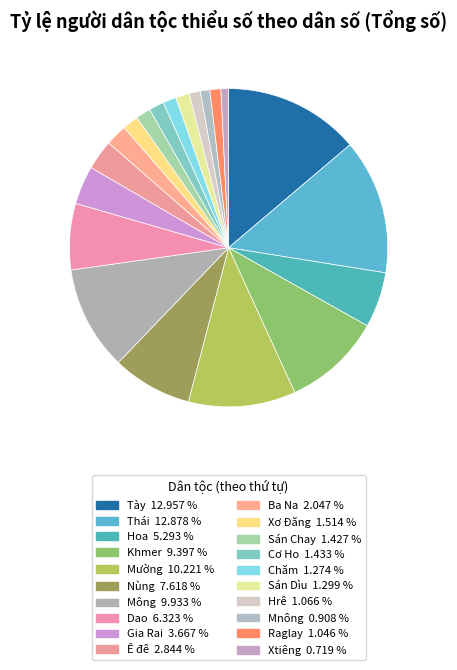

To the nearest percent, what is the difference between the Ba Na and Ê đê slice percentages?

1%